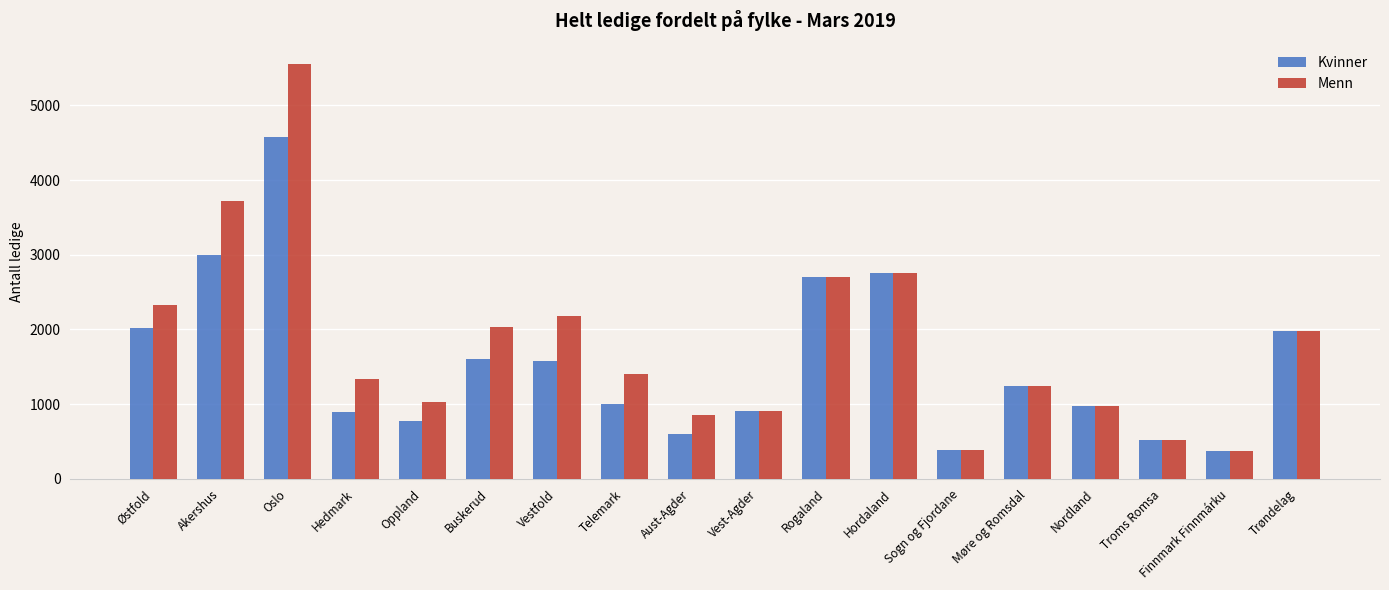

What is the smallest value displayed?

367